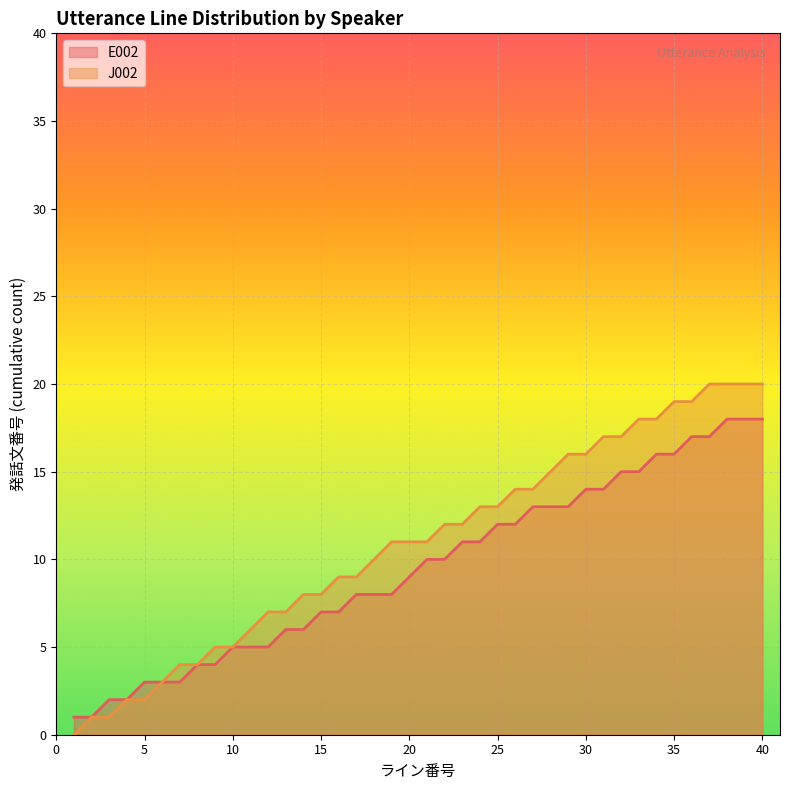

How many lines are shown in the chart?

2